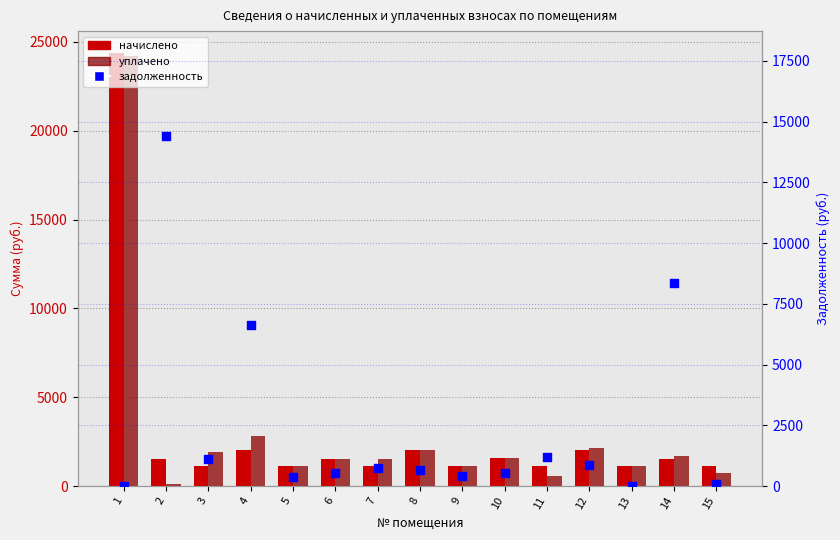

Which series has the largest total across all categories?

начислено